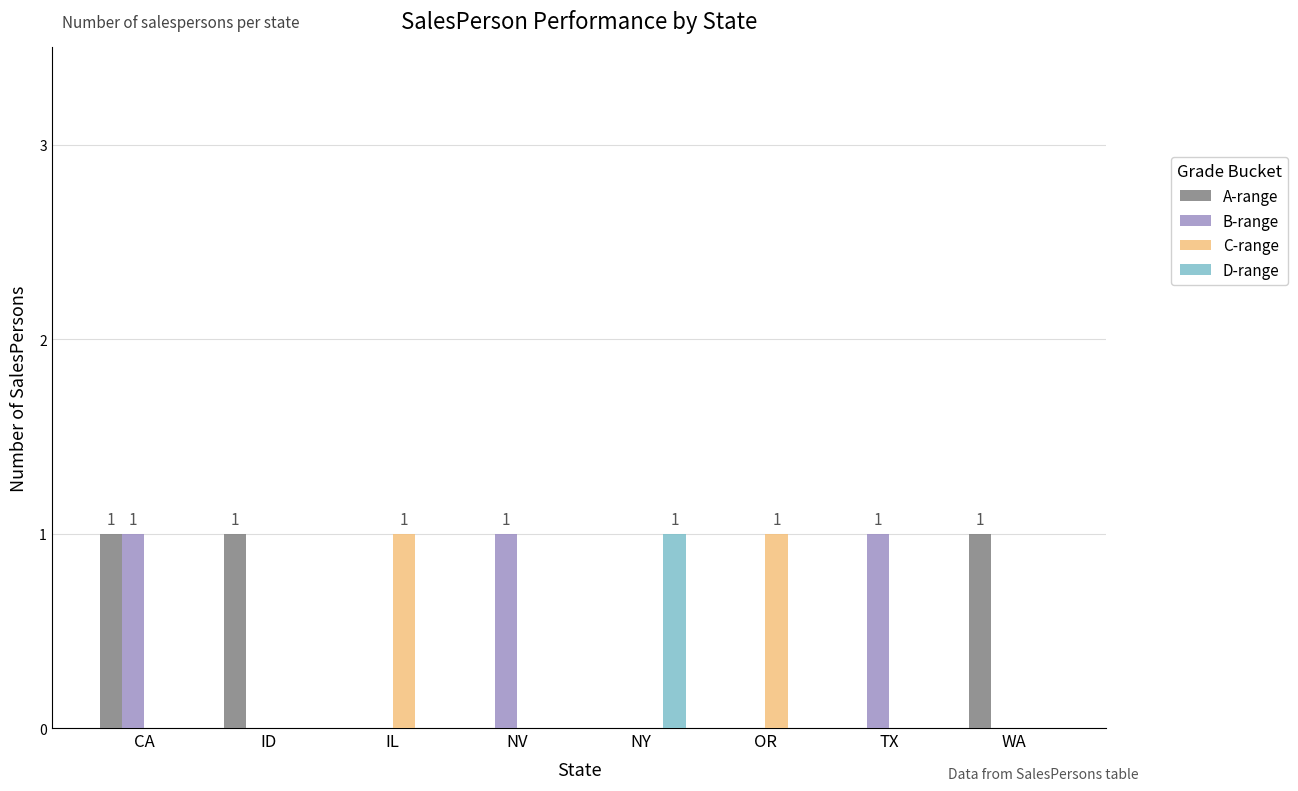

At which category is the sum across all series the highest?

CA